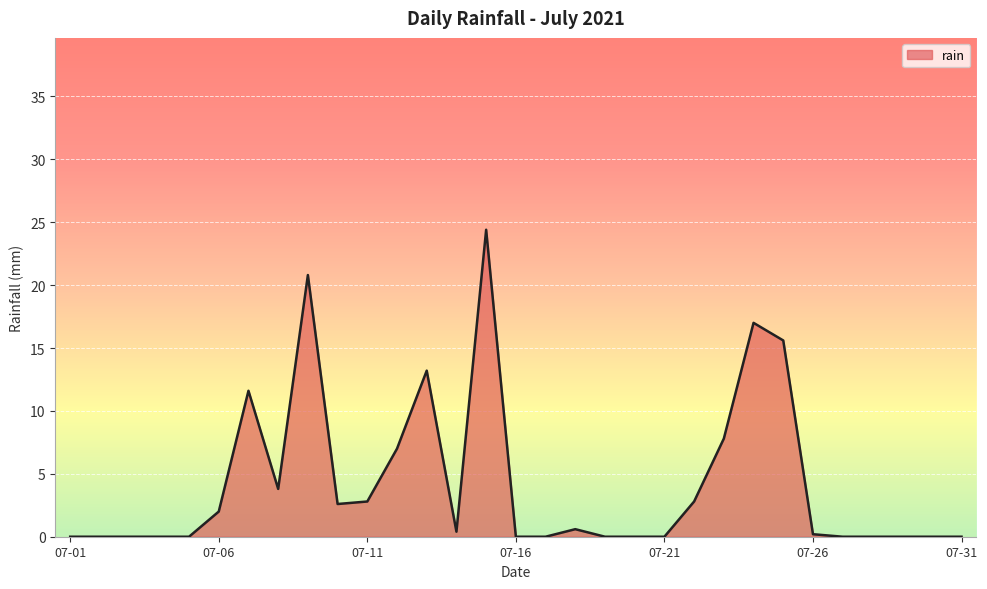

What is the difference between the maximum and minimum values?

24.4